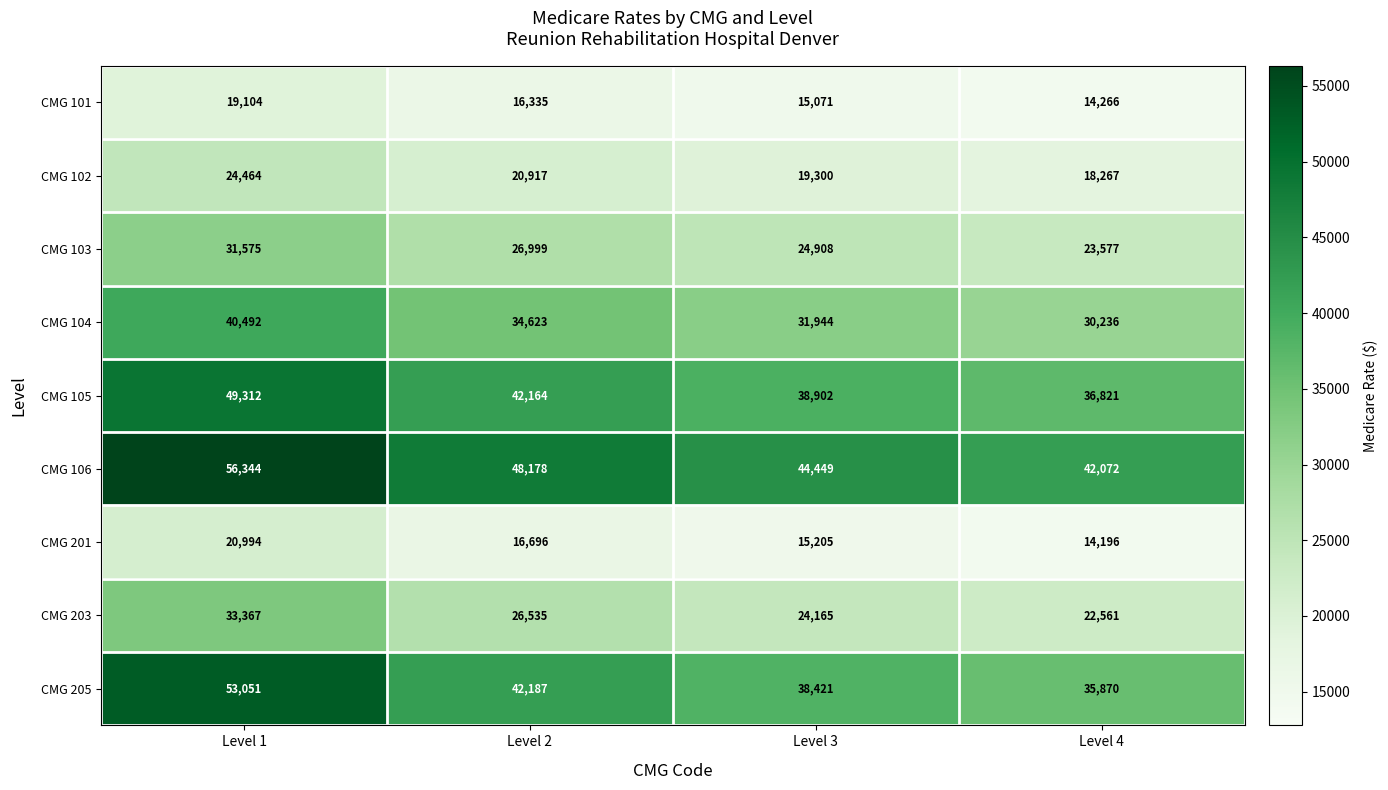

Is it true that CMG 103 equals 26999 at Level 2?

True